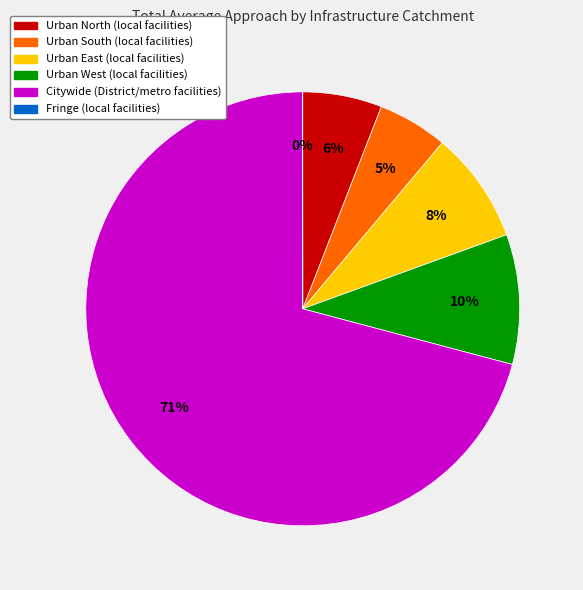

To the nearest percent, what is the difference between the largest and smallest slice percentages?

71%